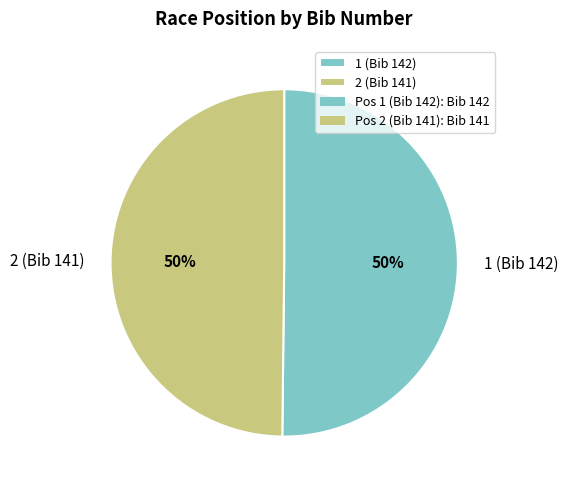

To the nearest percent, what percentage of the pie is 1 (Bib 142)?

50%